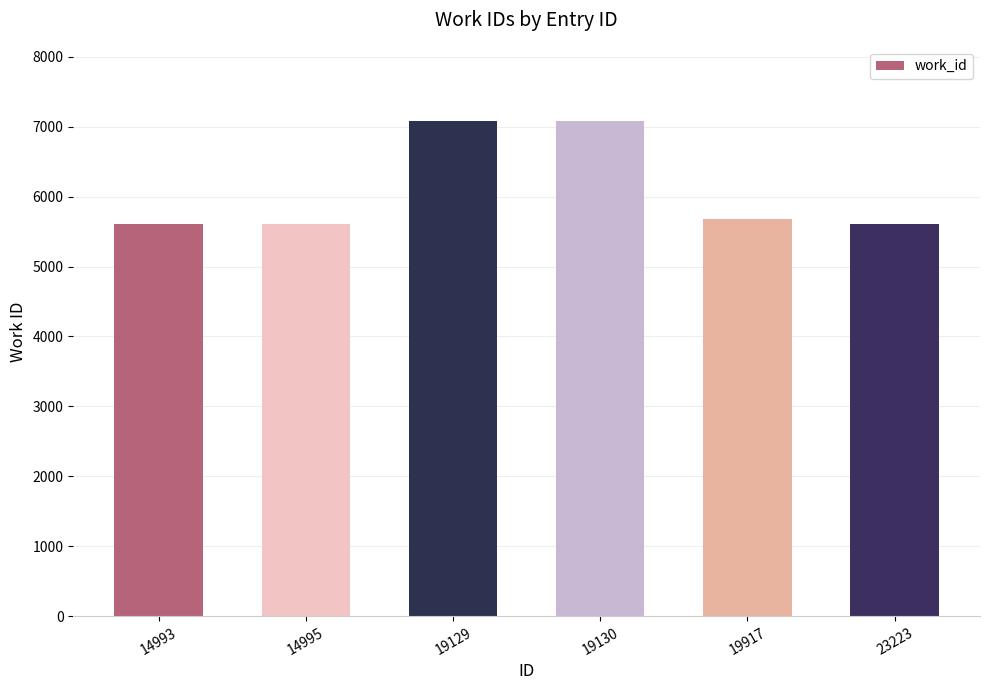

Between 19129 and 14995, which is larger?

19129